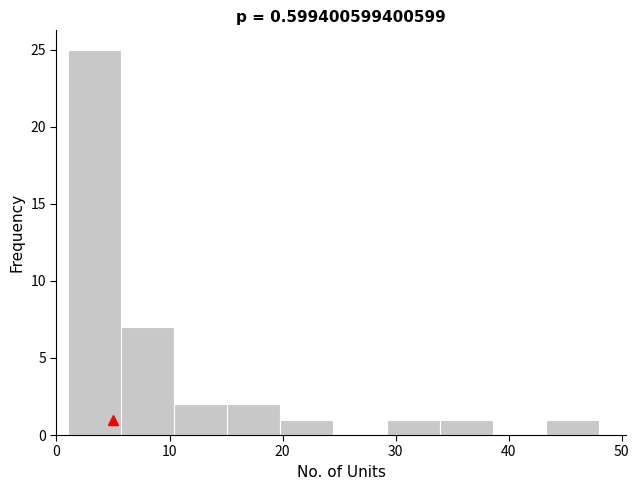

Reading left to right, transcribe this chart: for each bar, give the range it covers on the x-axis and its height. Neither the bar edges nor the heights are printed on the chart, so give them approximately, as read against the axes.

1.0 to 5.7: 25
5.7 to 10.4: 7
10.4 to 15.1: 2
15.1 to 19.8: 2
19.8 to 24.5: 1
24.5 to 29.2: 0
29.2 to 33.9: 1
33.9 to 38.6: 1
38.6 to 43.3: 0
43.3 to 48.0: 1